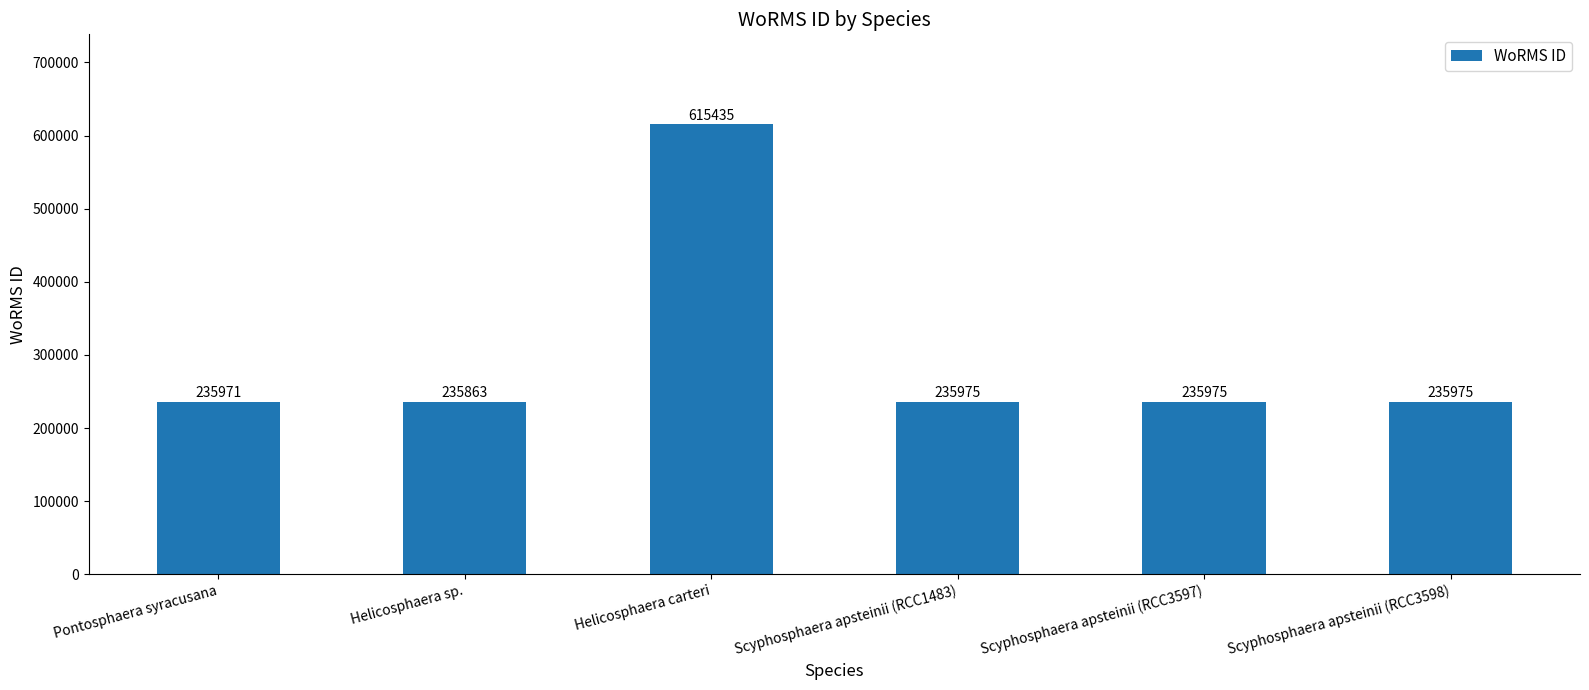

Which category has the highest value across all series?

Helicosphaera carteri